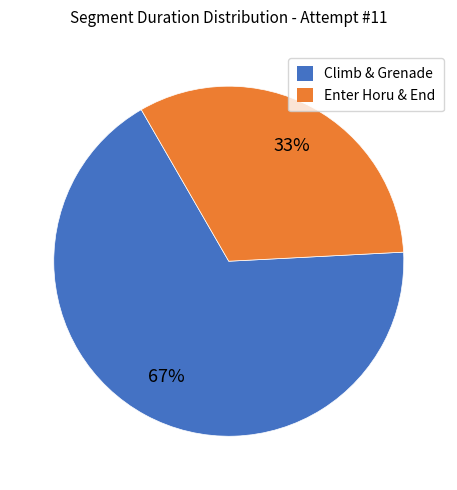

Does any single category account for the majority?

Yes